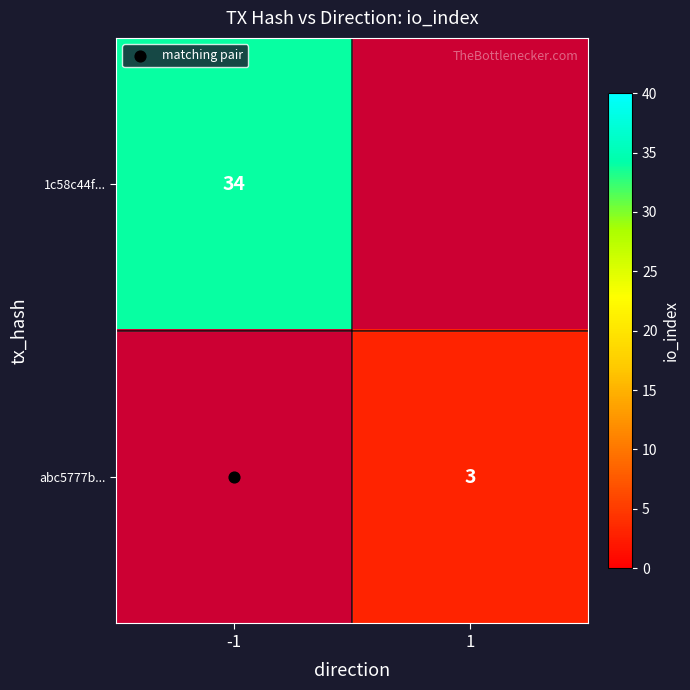

Rank the categories by 1c58c44f... value from highest to lowest.

-1, 1